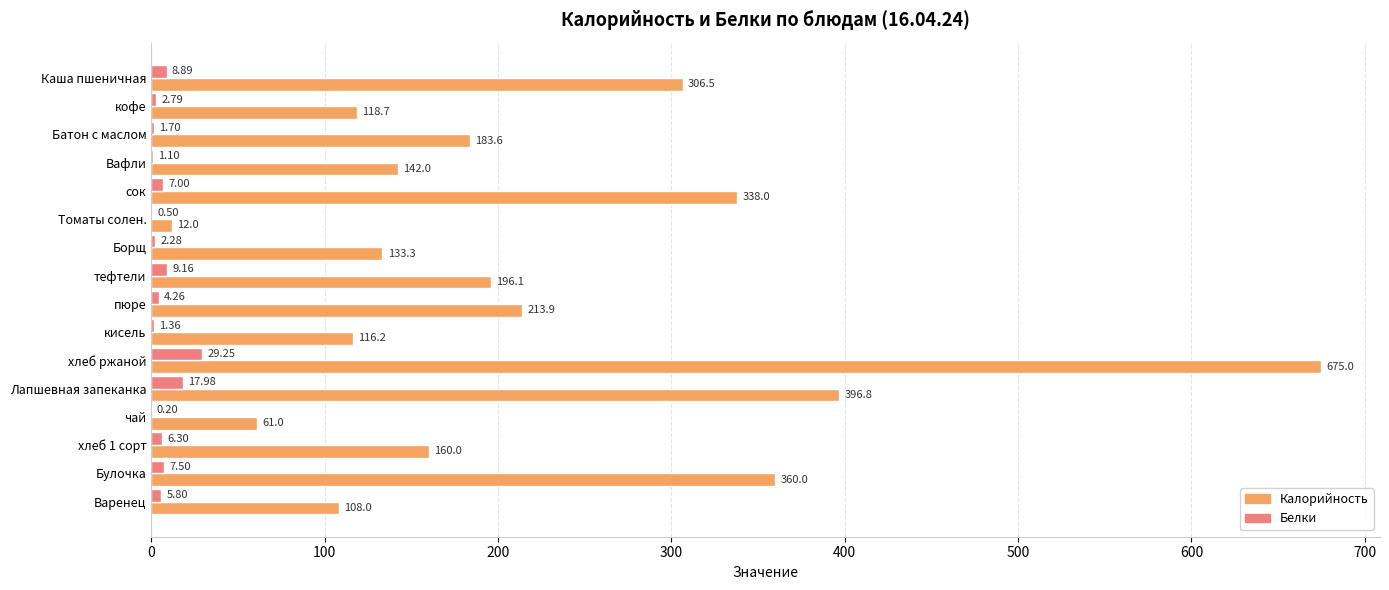

Which label corresponds to the largest value in the chart?

хлеб ржаной